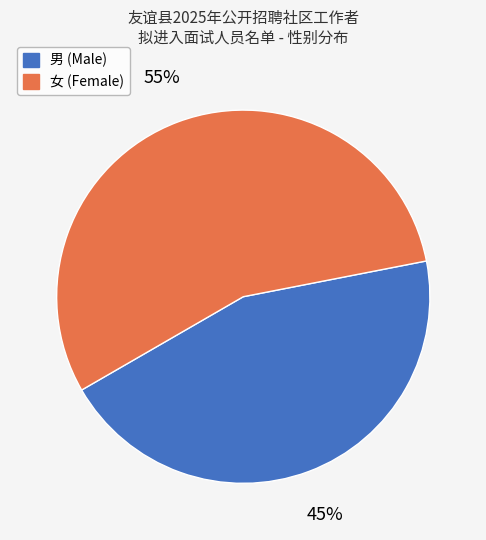

To the nearest percent, what portion does 女 represent?

55%